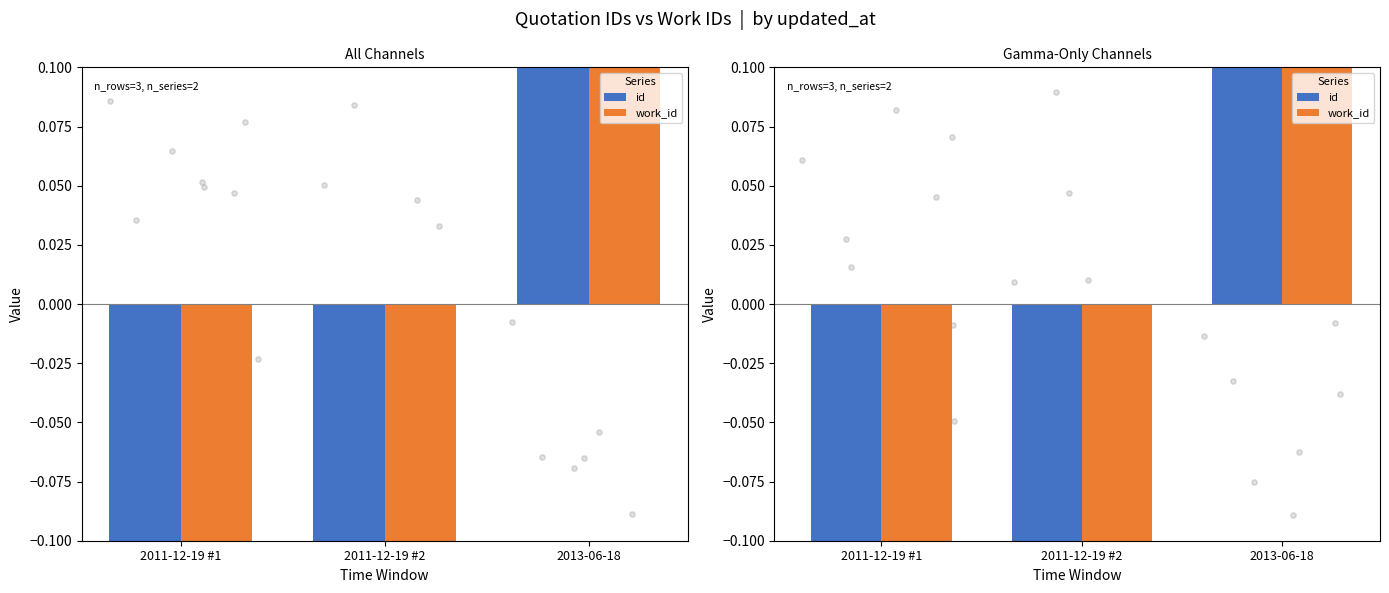

Which series has the largest Y range (max minus min)?

work_id